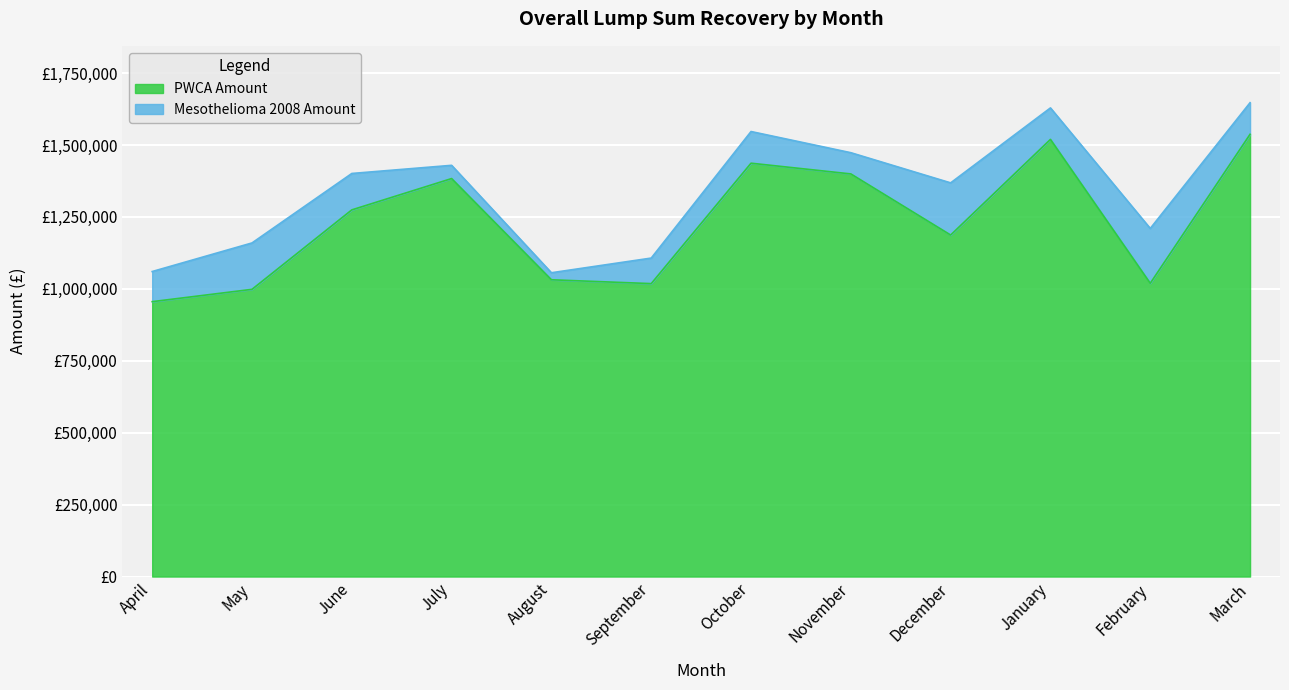

What value does the data have at April?

955483.9